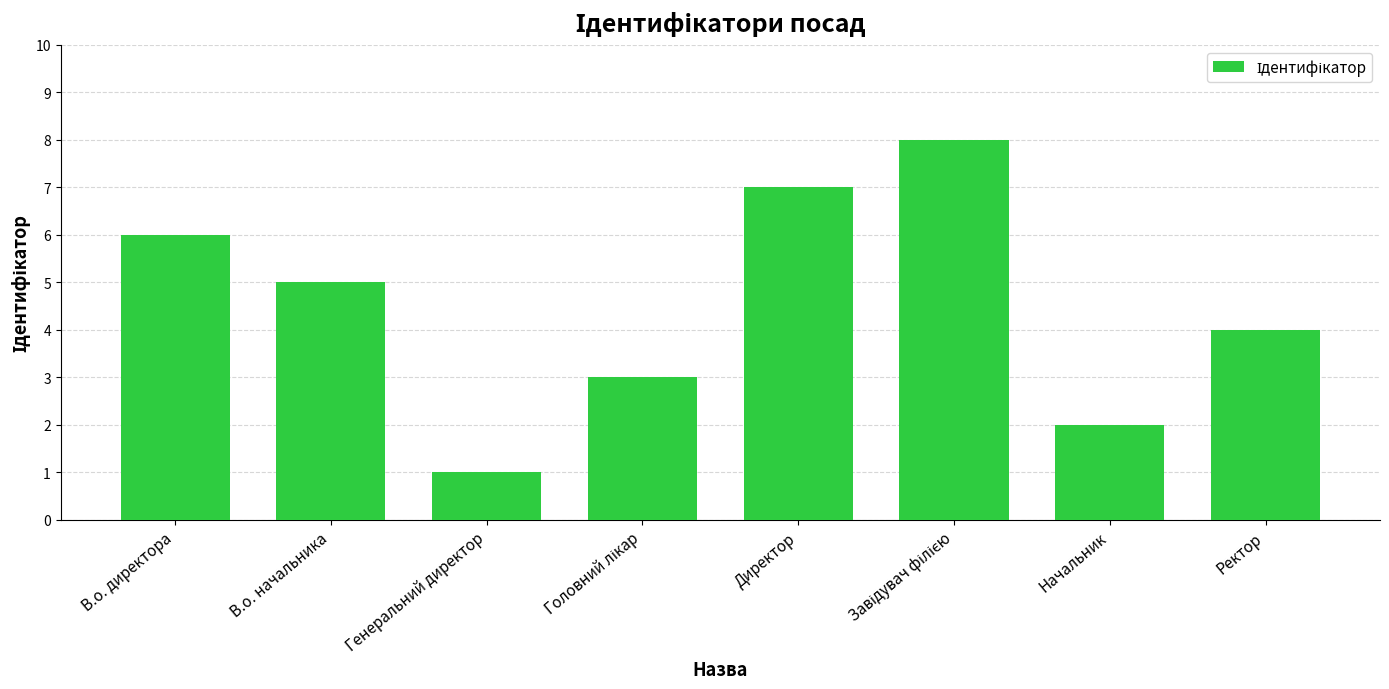

What is the change in value from Начальник to Ректор?

+2